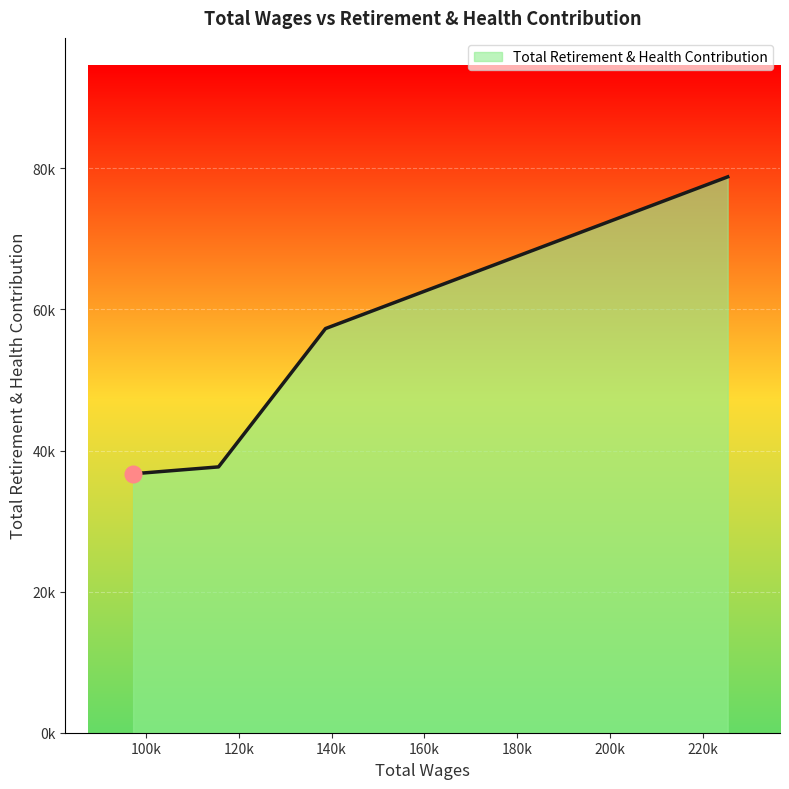

Is this an area chart (filled region under the line)?

Yes